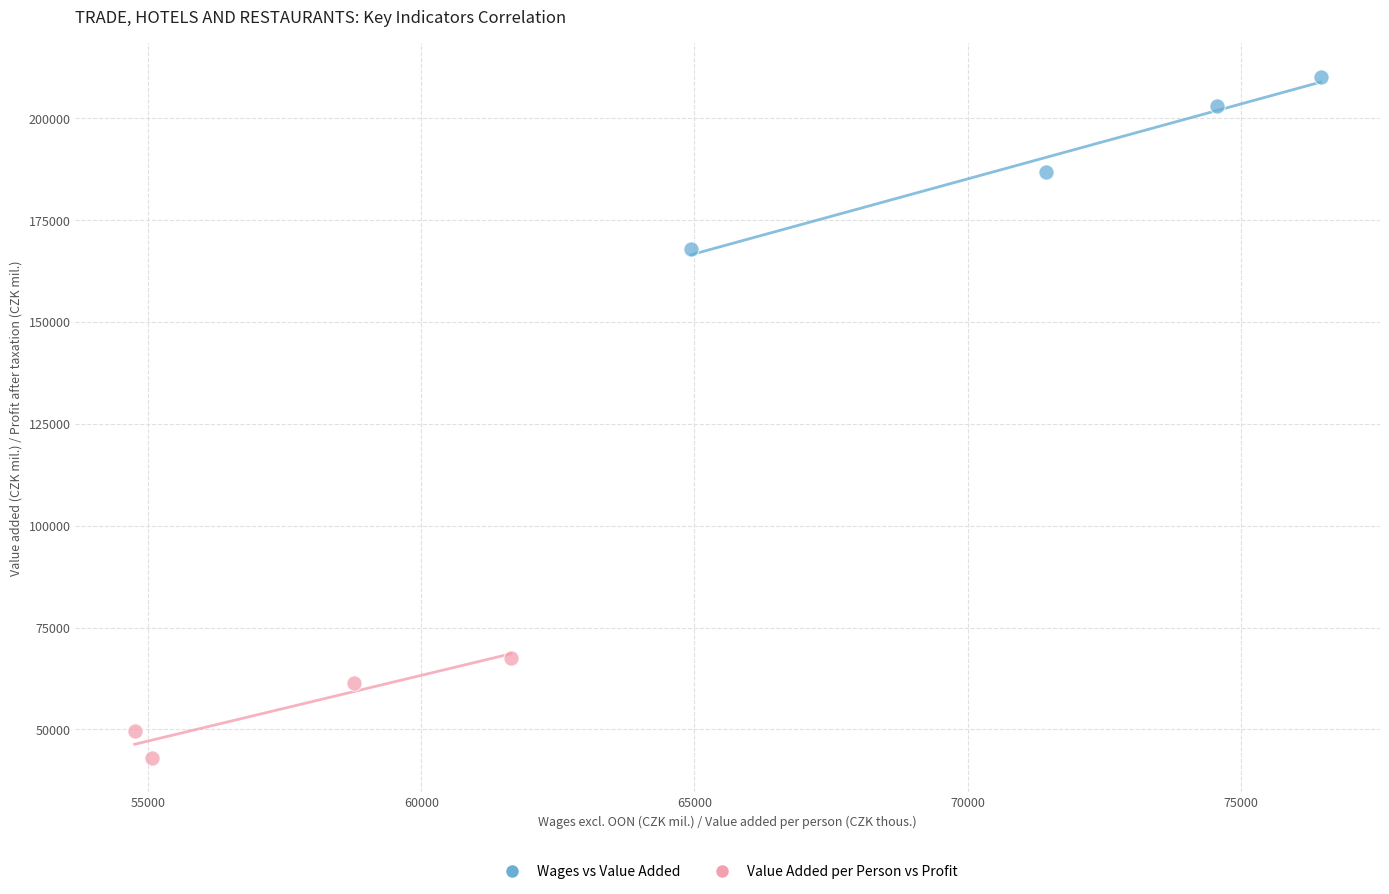

Which series reaches the minimum Y coordinate?

Value Added per Person vs Profit